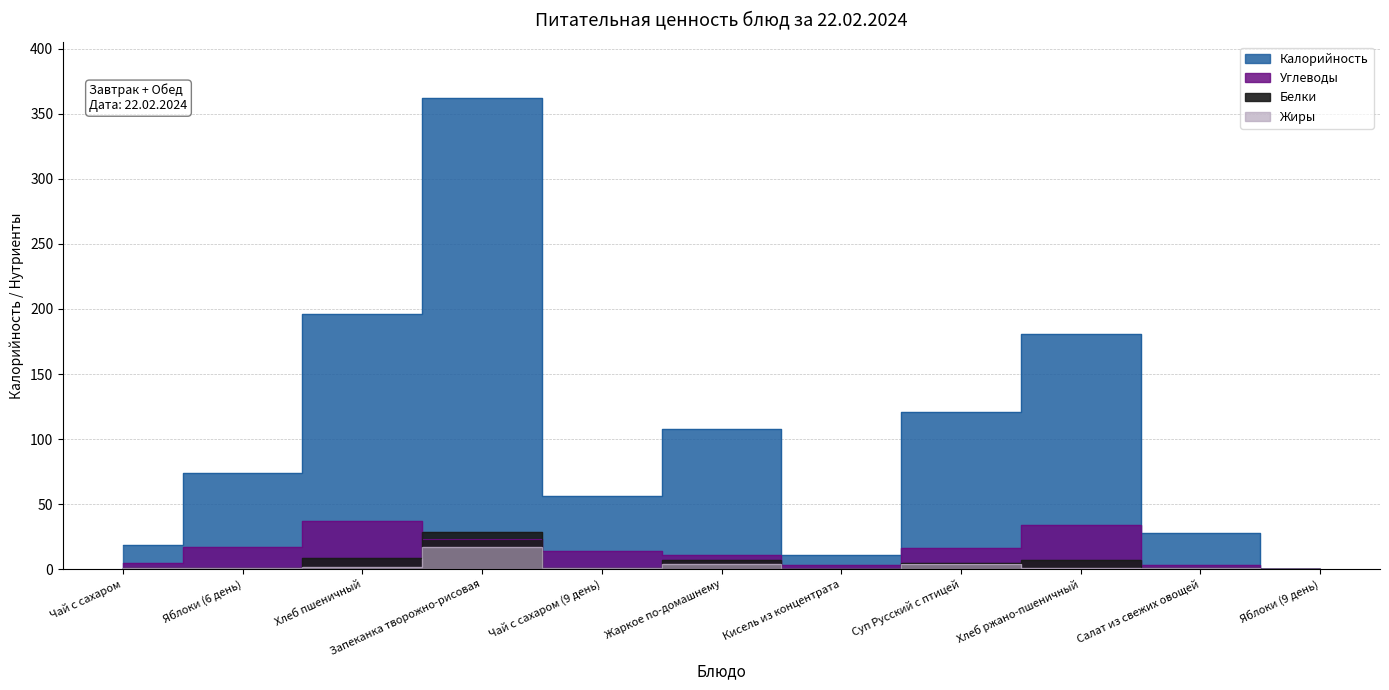

True or false: Белки and Жиры intersect in this chart.

False